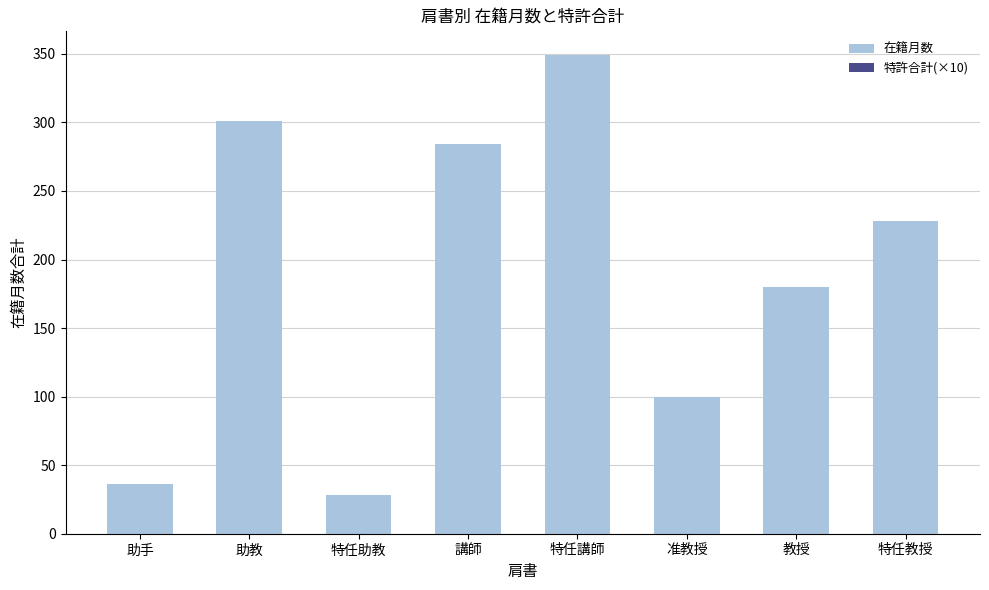

What is the sum of all values?

1506